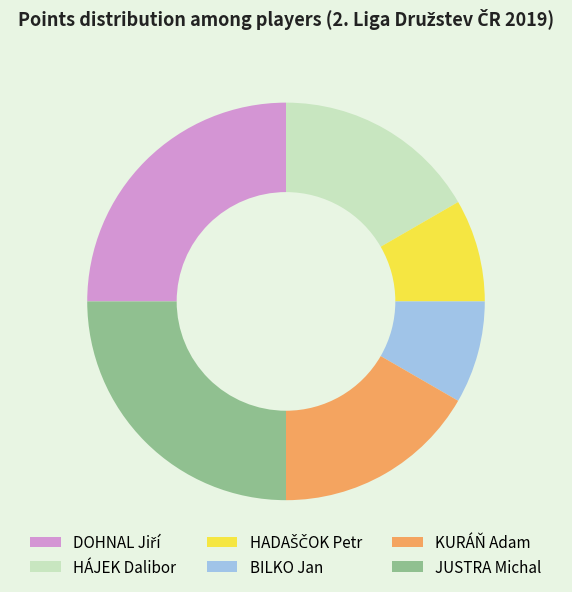

Between BILKO Jan and HÁJEK Dalibor, which is larger?

HÁJEK Dalibor